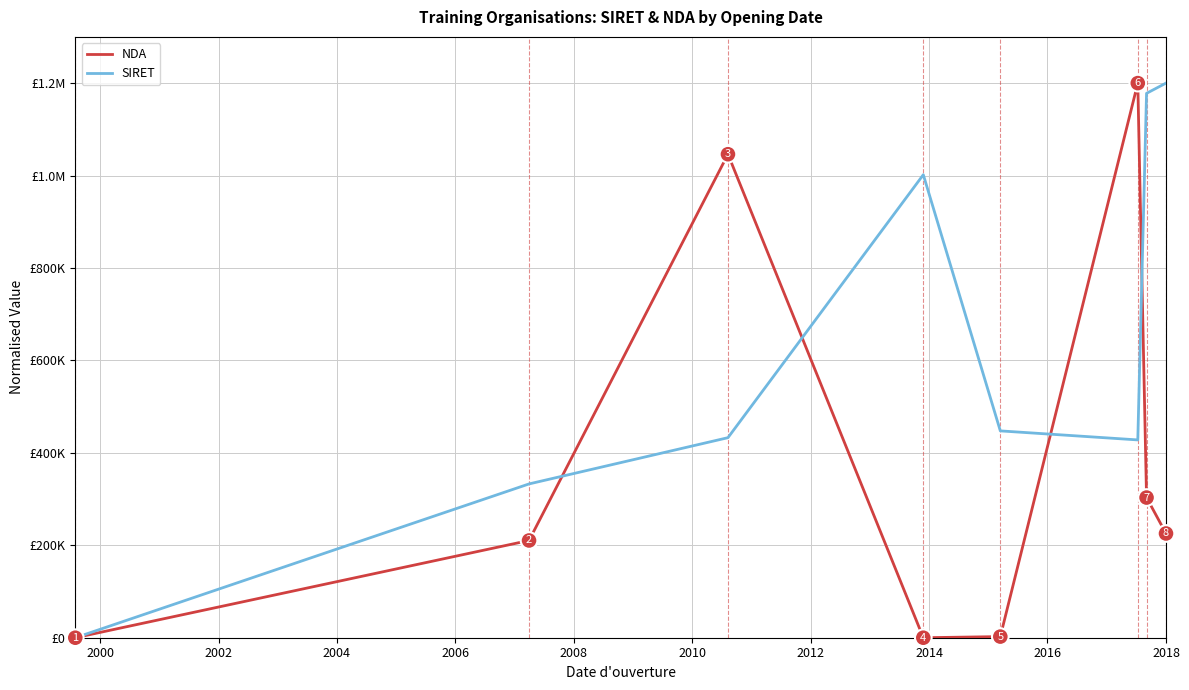

Reading left to right, what are all the values shown in this chart?

NDA: 0.0	210396.8	1046132.2	2.0	2438.4	1200000.0	303265.5	225533.9
SIRET: 0.0	332769.0	432818.8	1001774.4	447521.9	427985.0	1177862.2	1200000.0